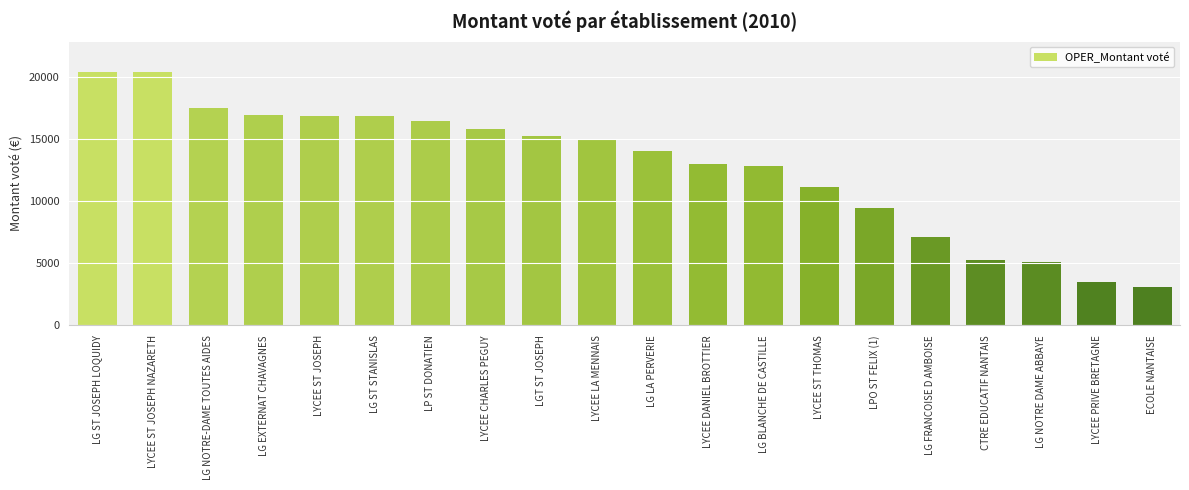

What is the sum of all values?

255557